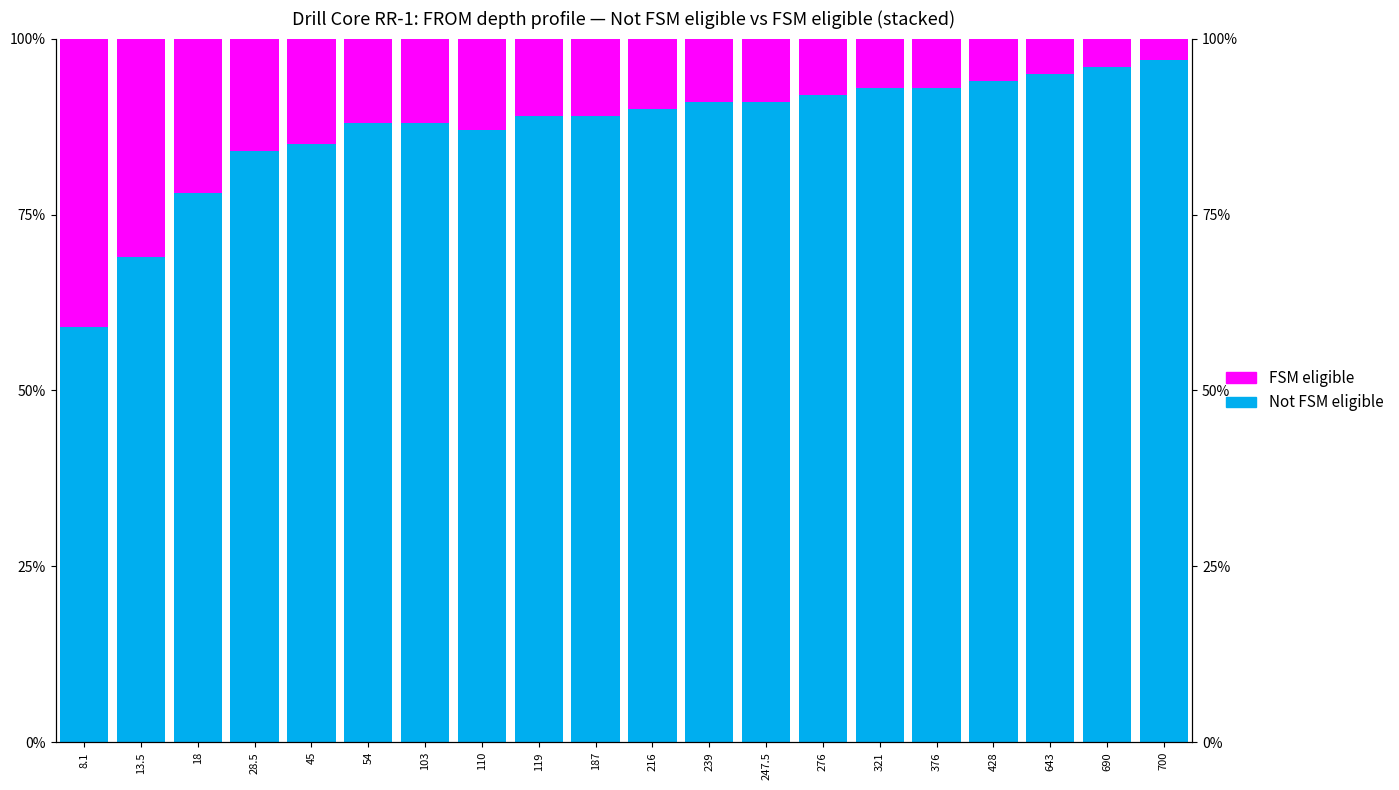

List the series in order of their peak value, highest first.

Not FSM eligible, FSM eligible